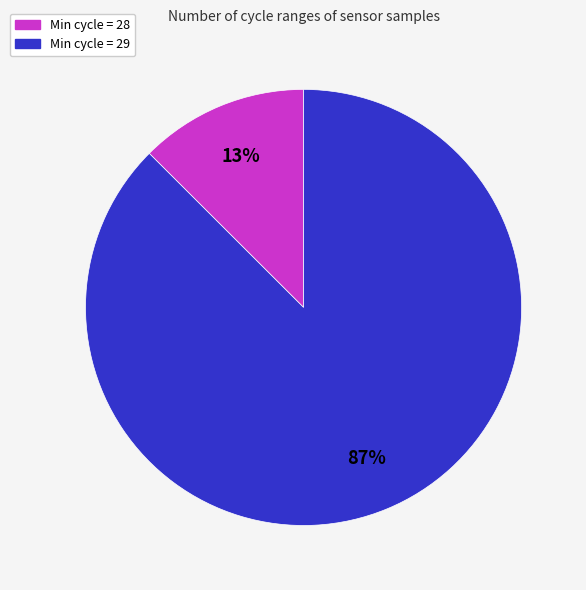

Count the number of slices in the pie.

2